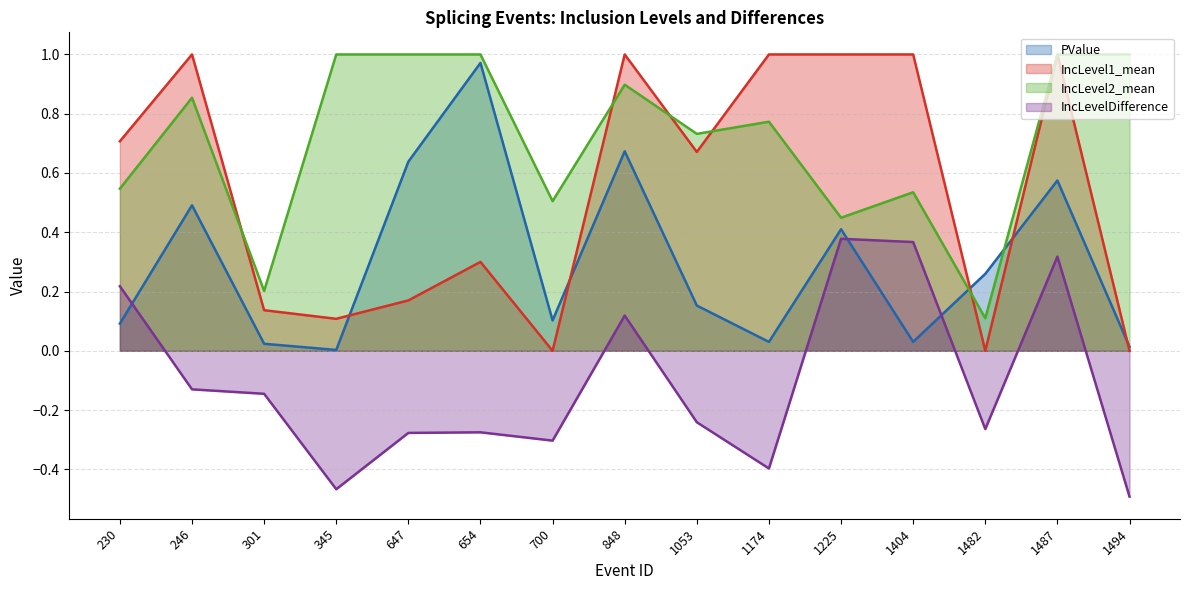

What are all the series names shown in the legend?

PValue, IncLevel1_mean, IncLevel2_mean, IncLevelDifference